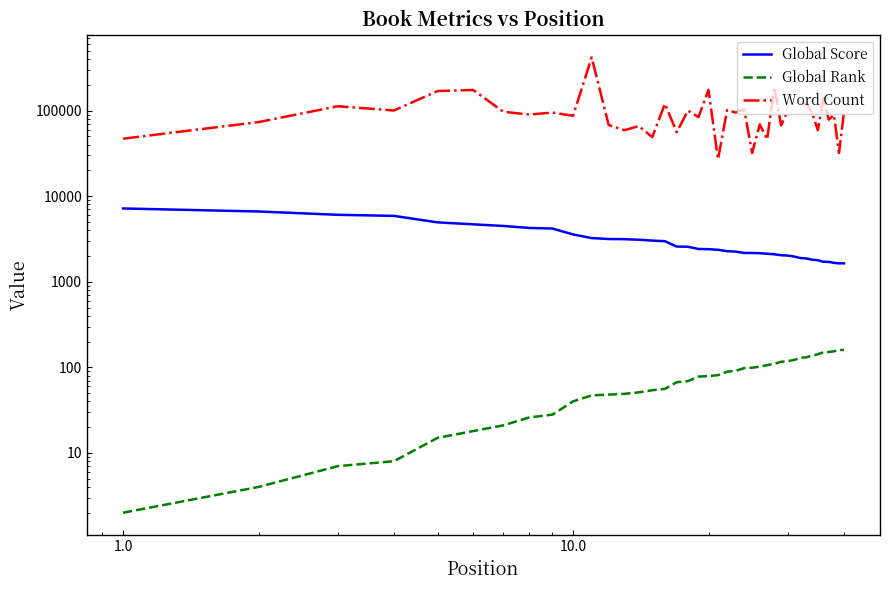

True or false: Global Score and Global Rank intersect in this chart.

False